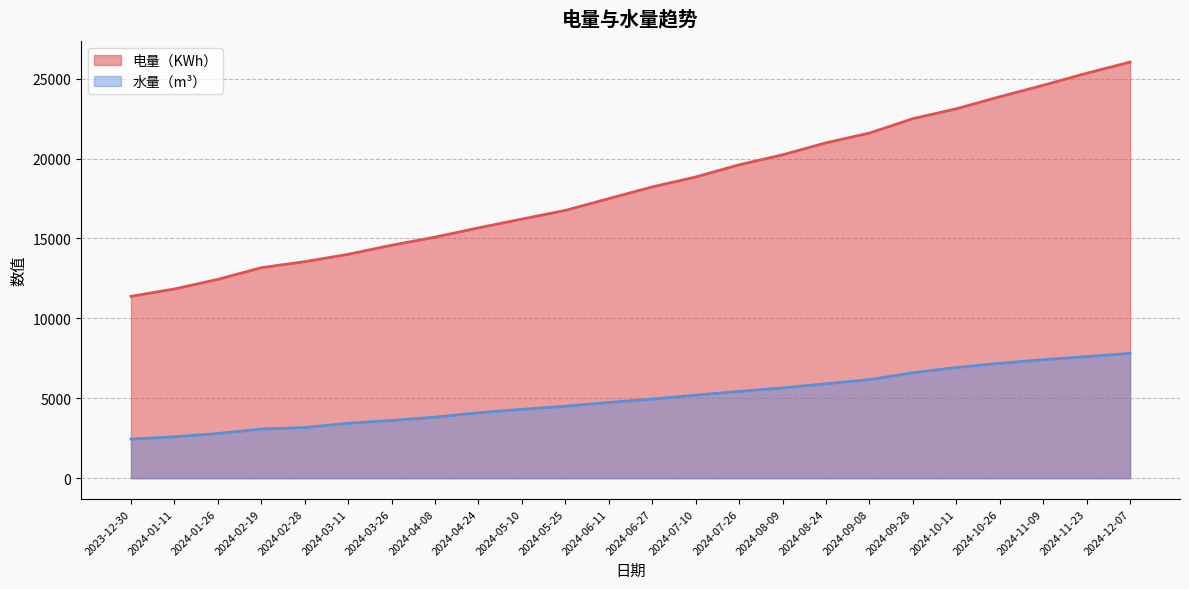

What is the difference between the 水量（m³） values at 2024-11-09 and 2024-03-11?

3974.4